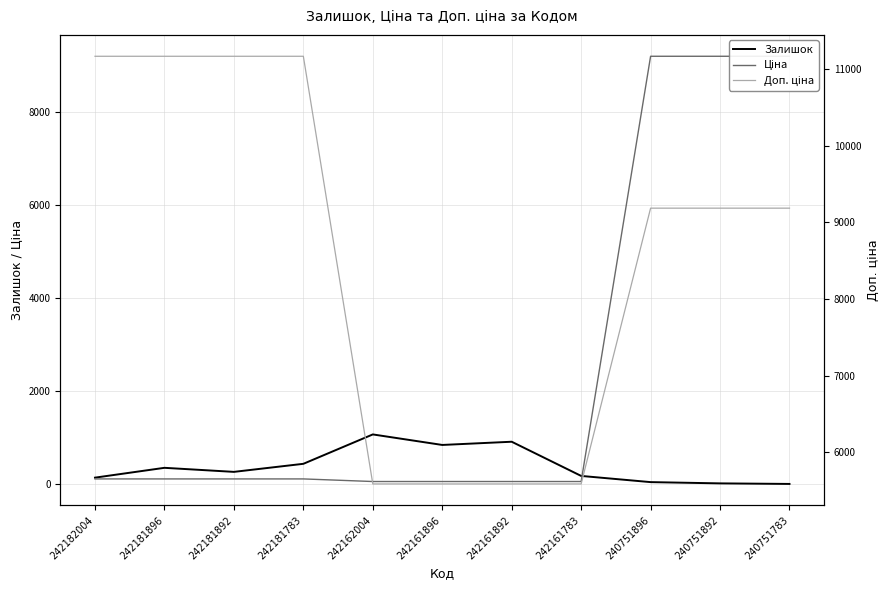

Reading right to left, extract all data points from this chart.

Залишок: 240751783=4.0	240751892=16.0	240751896=43.0	242161783=176.0	242161892=910.0	242161896=841.0	242162004=1067.0	242181783=436.0	242181892=263.0	242181896=350.0	242182004=139.0
Ціна: 240751783=9185.9	240751892=9185.9	240751896=9185.9	242161783=55.9	242161892=55.9	242161896=55.9	242162004=55.9	242181783=111.7	242181892=111.7	242181896=111.7	242182004=111.7
Доп. ціна: 240751783=9185.9	240751892=9185.9	240751896=9185.9	242161783=5585.0	242161892=5585.0	242161896=5585.0	242162004=5585.0	242181783=11169.0	242181892=11169.0	242181896=11169.0	242182004=11169.0